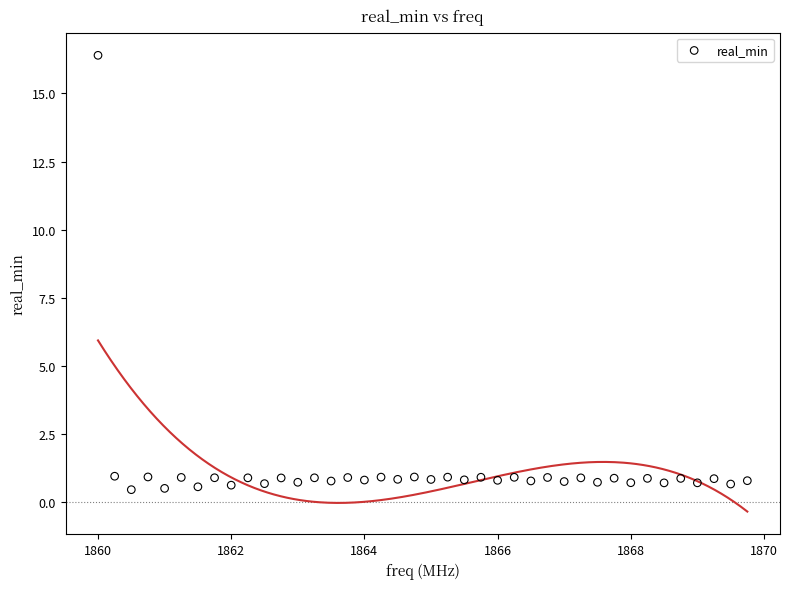

What is the range of X values (max minus min)?

9.8